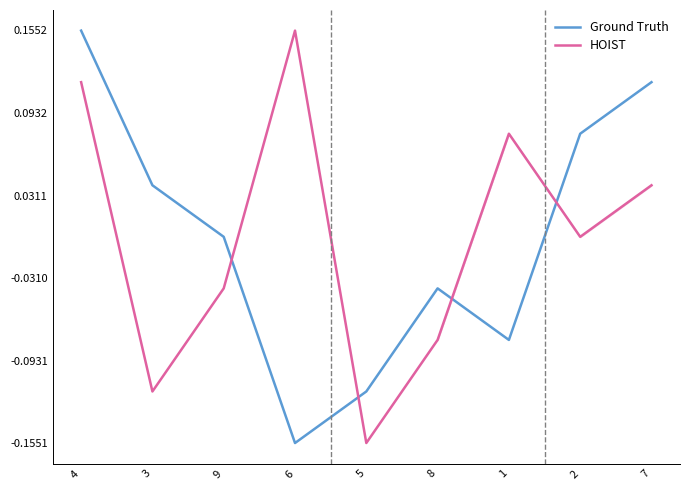

What is the maximum value for Ground Truth?

0.2